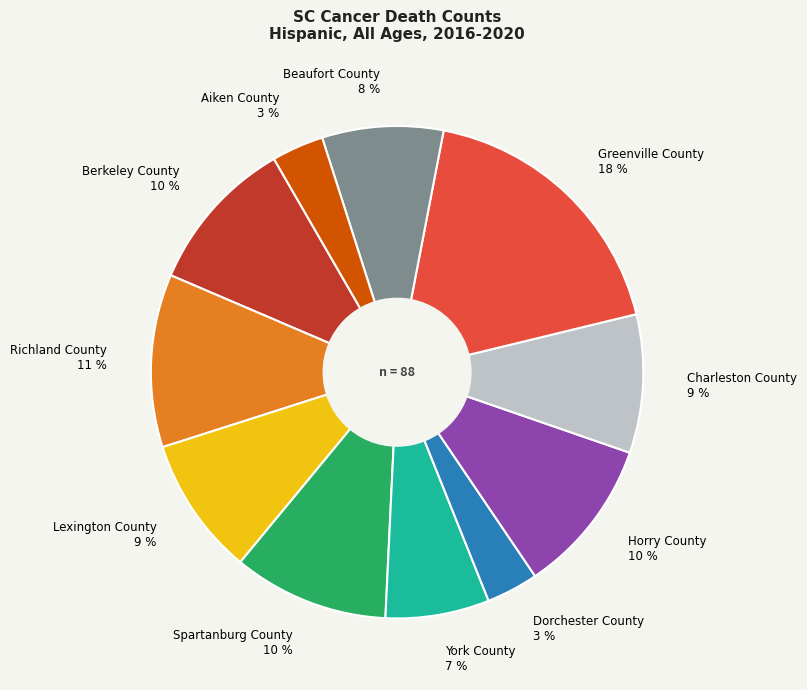

To the nearest percent, what portion does Berkeley County represent?

10%